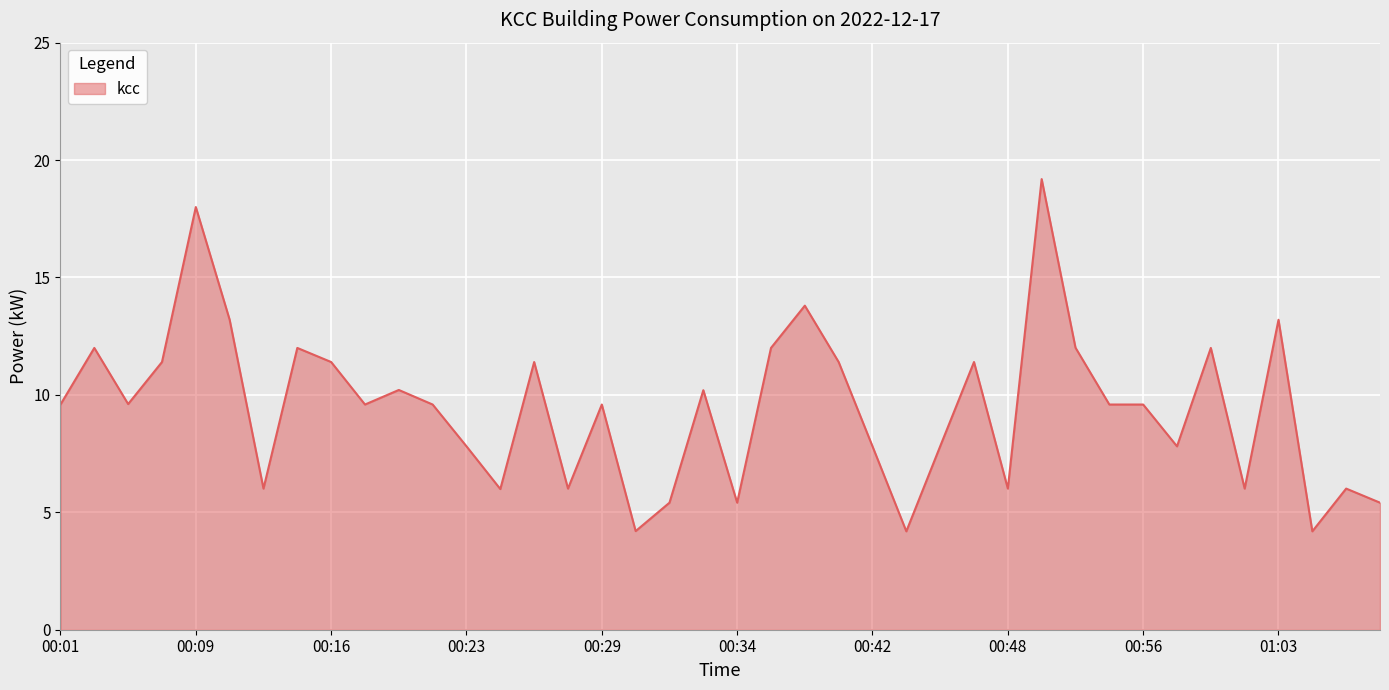

What is the difference between the maximum and minimum values?

15.0